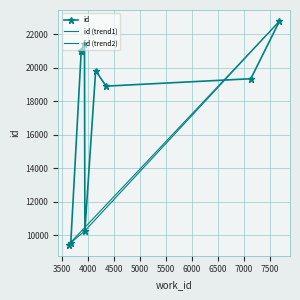

How many distinct data groups are displayed?

1